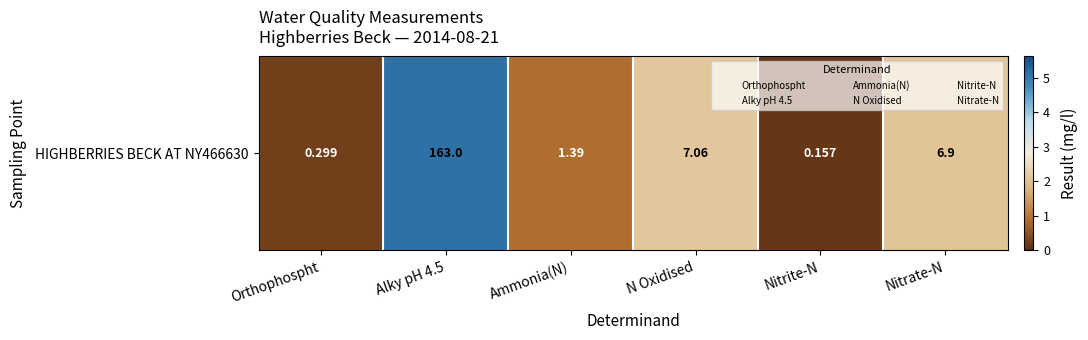

What is the sum of the values at Alky pH 4.5 and N Oxidised?

7.2